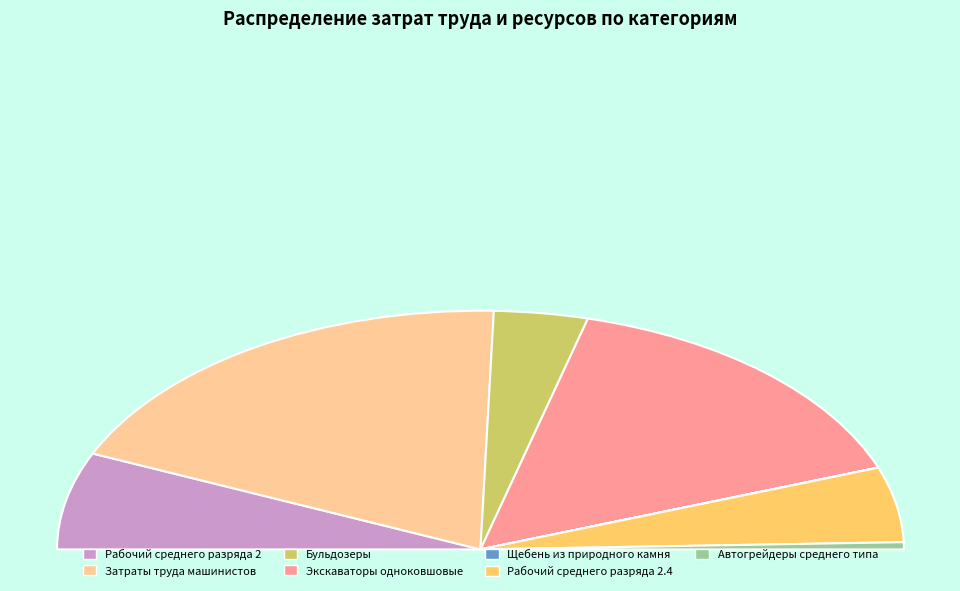

Between Бульдозеры and Щебень из природного камня, which is larger?

Бульдозеры